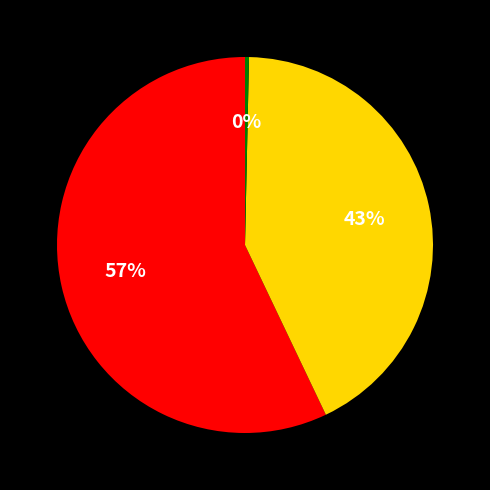

To the nearest percent, what is the difference between the largest and smallest slice percentages?

57%